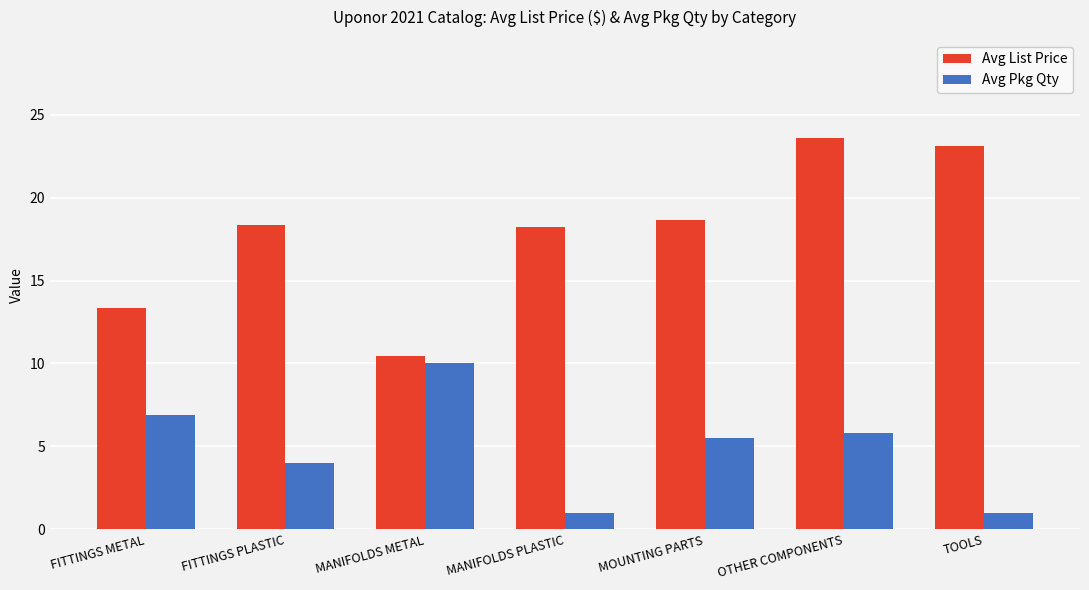

Which category has the highest value across all series?

OTHER COMPONENTS